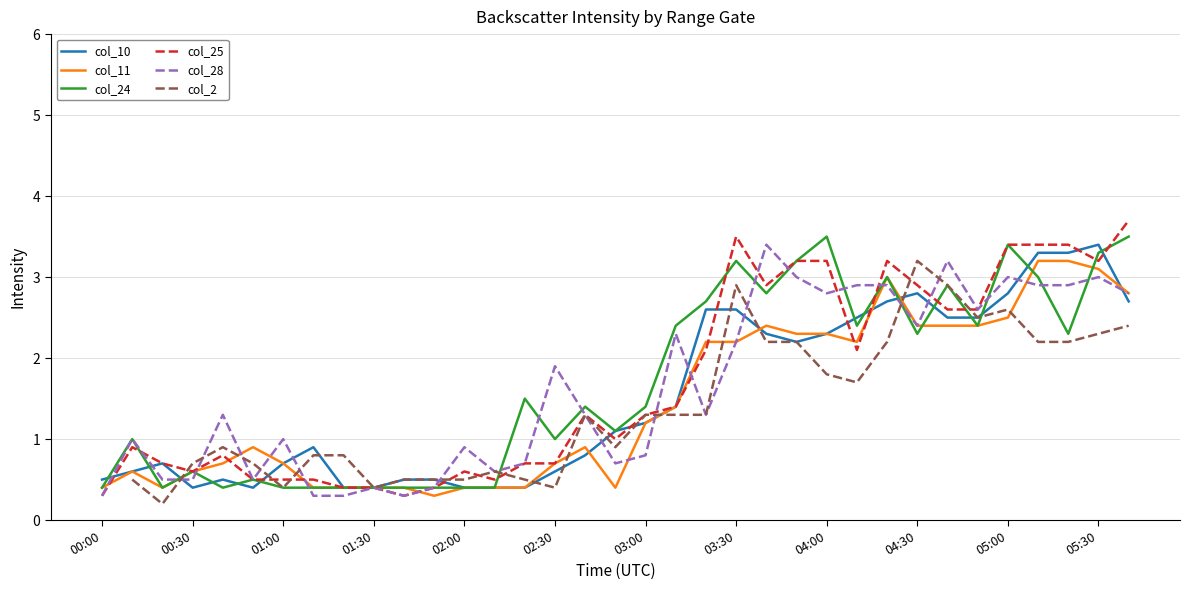

Is it true that col_28 equals 1.0 at 05:00?

False